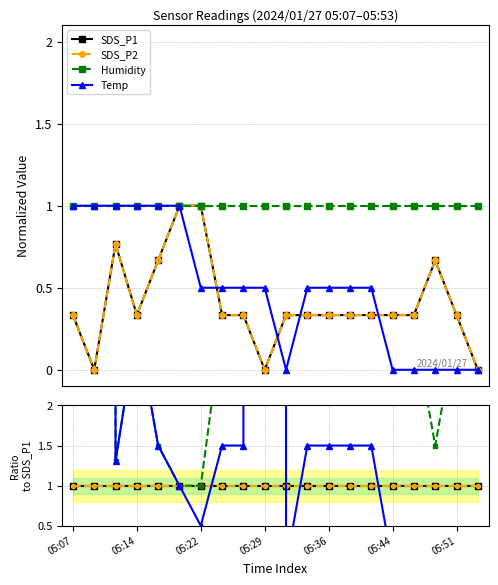

What are all the series names shown in the legend?

SDS_P1, SDS_P2, Humidity, Temp